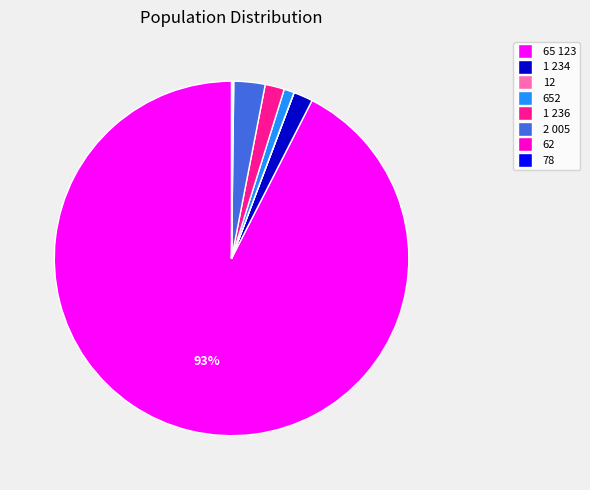

To the nearest percent, what is the combined percentage of 652 and 1 234?

3%